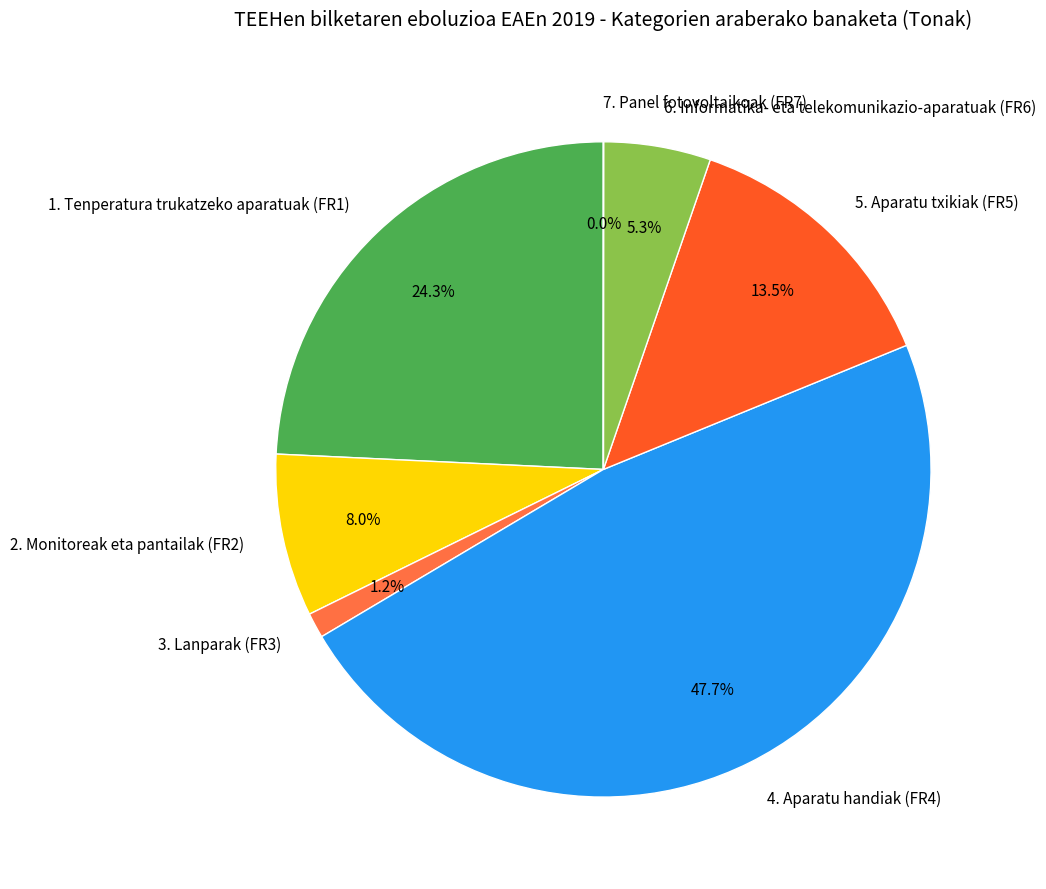

Is there any slice that represents more than half of the pie?

No